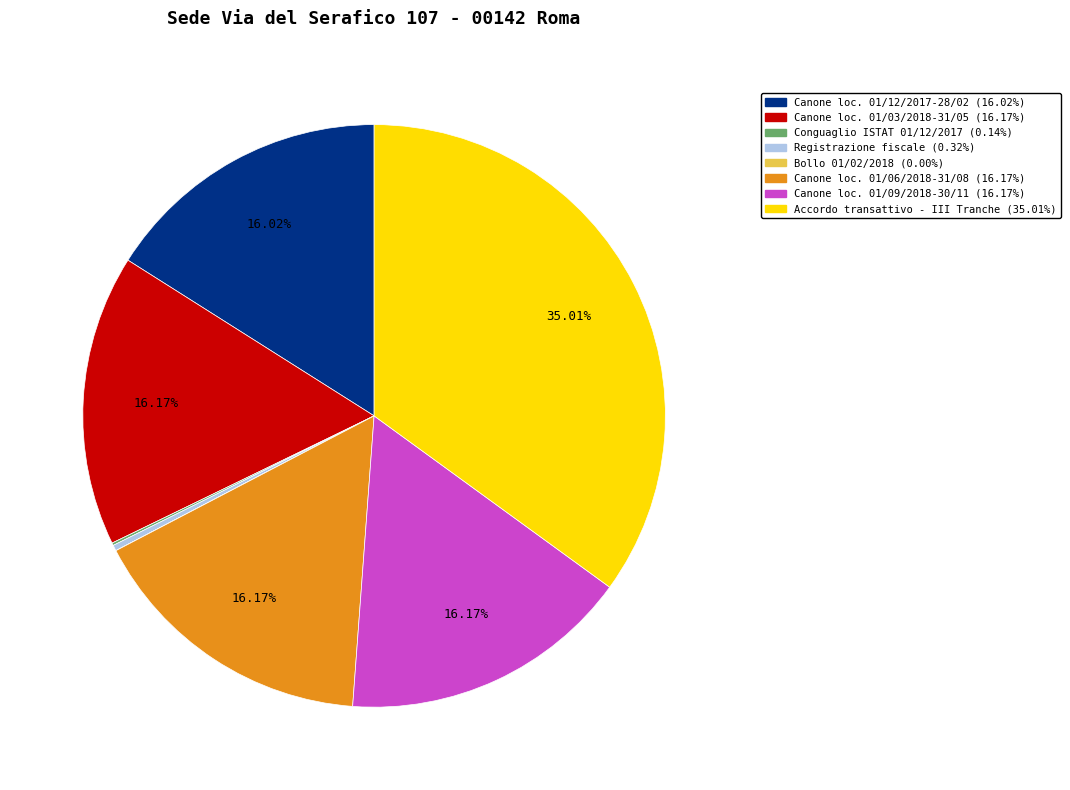

Does any single category account for the majority?

No